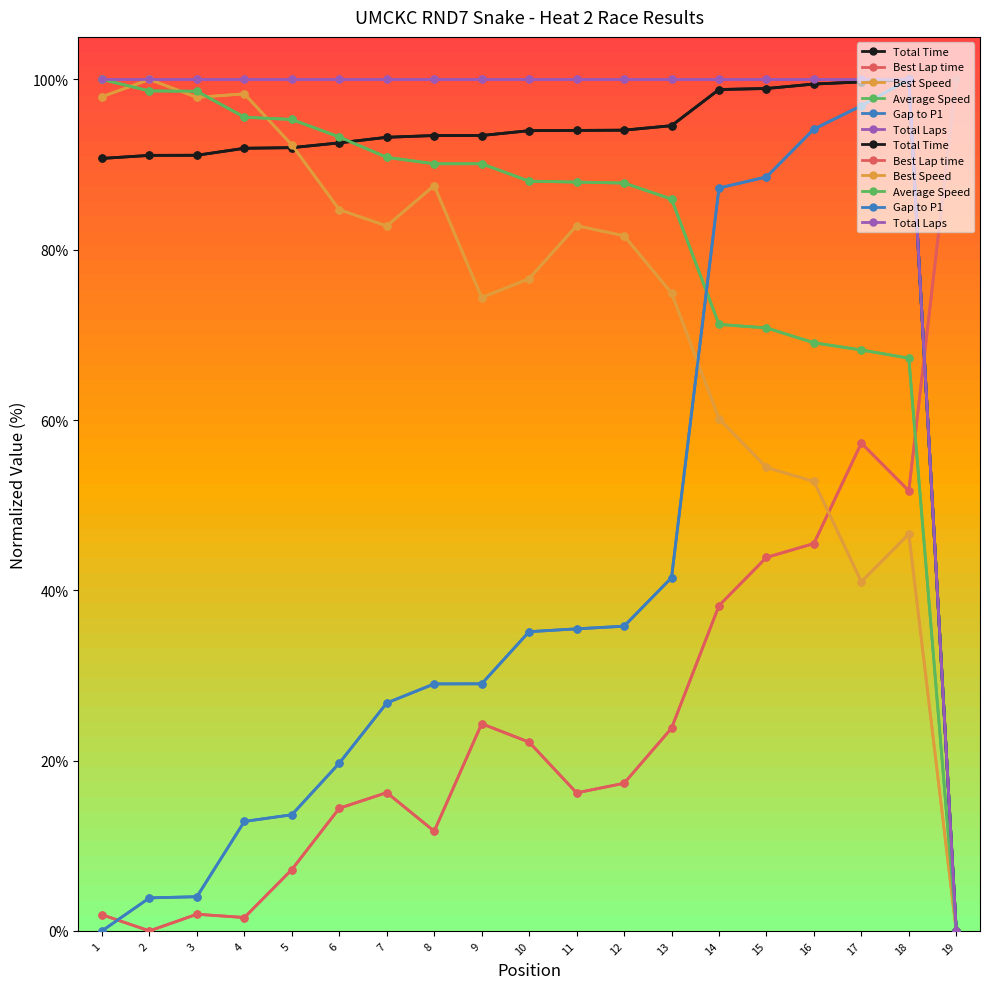

Which series has the largest total across all categories?

Total Laps